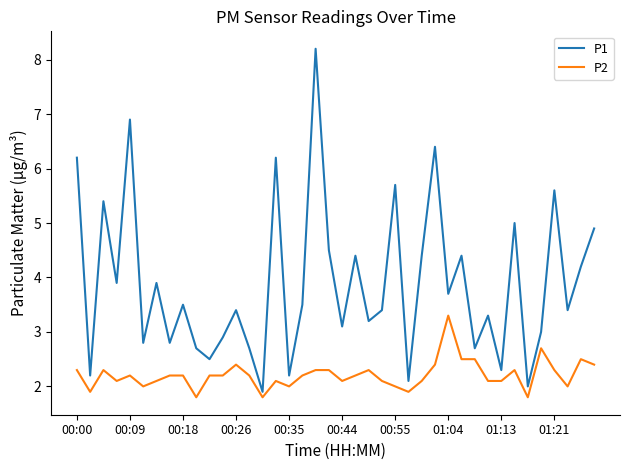

Reading right to left, transcribe all the data shown in this chart.

P1: 4.9	4.2	3.4	5.6	3.0	2.0	5.0	2.3	3.3	2.7	4.4	3.7	6.4	4.4	2.1	5.7	3.4	3.2	4.4	3.1	4.5	8.2	3.5	2.2	6.2	1.9	2.7	3.4	2.9	2.5	2.7	3.5	2.8	3.9	2.8	6.9	3.9	5.4	2.2	6.2
P2: 2.4	2.5	2.0	2.3	2.7	1.8	2.3	2.1	2.1	2.5	2.5	3.3	2.4	2.1	1.9	2.0	2.1	2.3	2.2	2.1	2.3	2.3	2.2	2.0	2.1	1.8	2.2	2.4	2.2	2.2	1.8	2.2	2.2	2.1	2.0	2.2	2.1	2.3	1.9	2.3